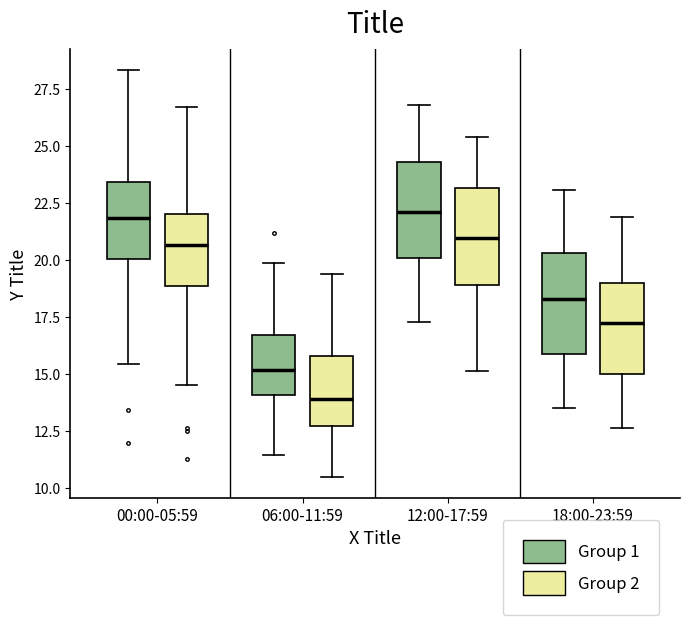

Where does the upper whisker of the box for 18:00-23:59 (Group 1) end on the y-axis? The values are not printed on the chart, so give them approximately, as read against the axis.

23.0